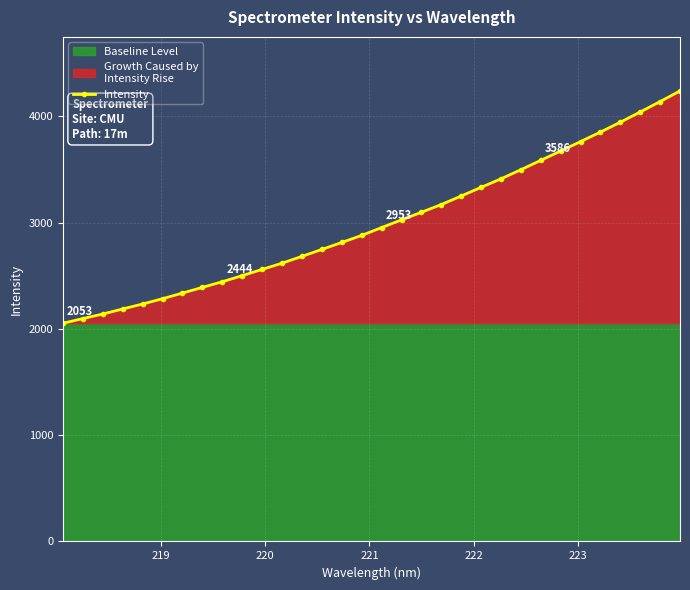

How many lines are shown in the chart?

1